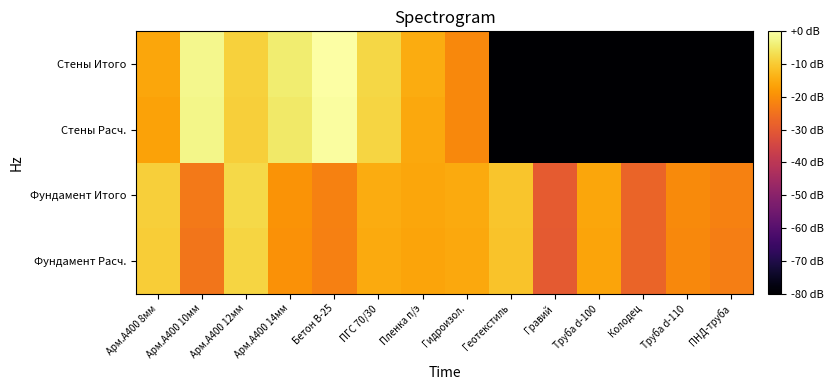

How many categories are shown in the chart?

14